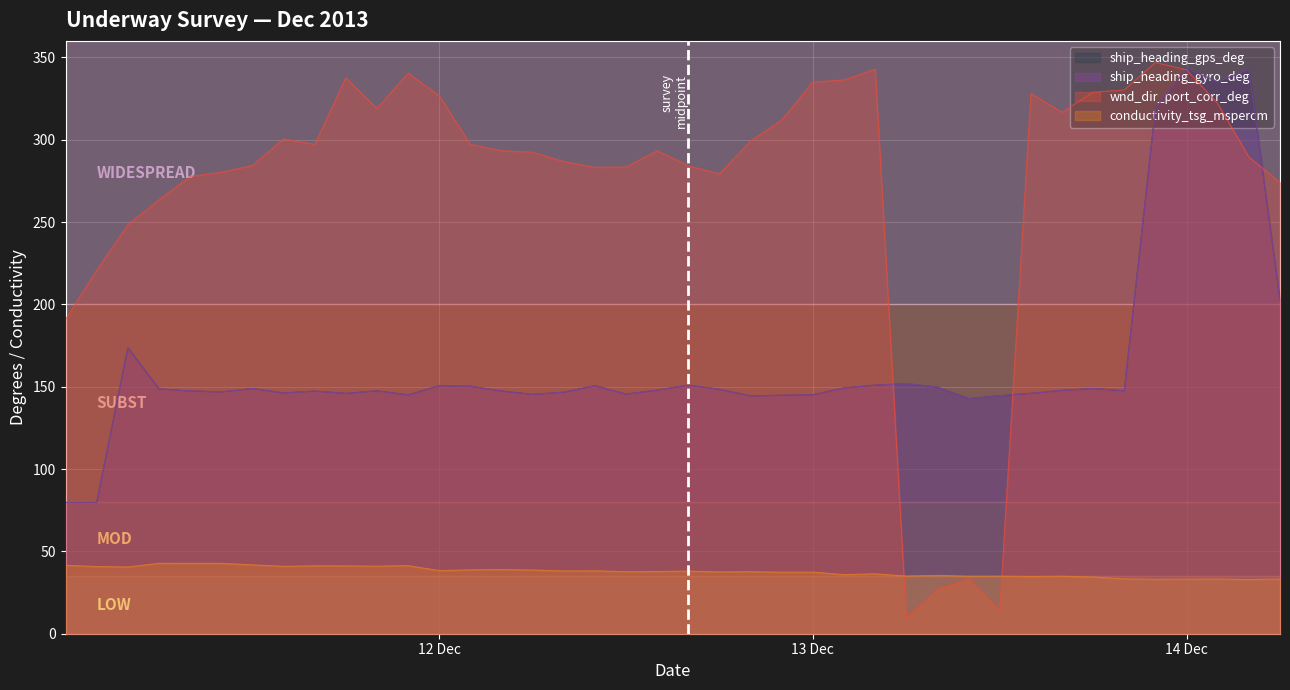

How many data points in ship_heading_gyro_deg are above 147?

25